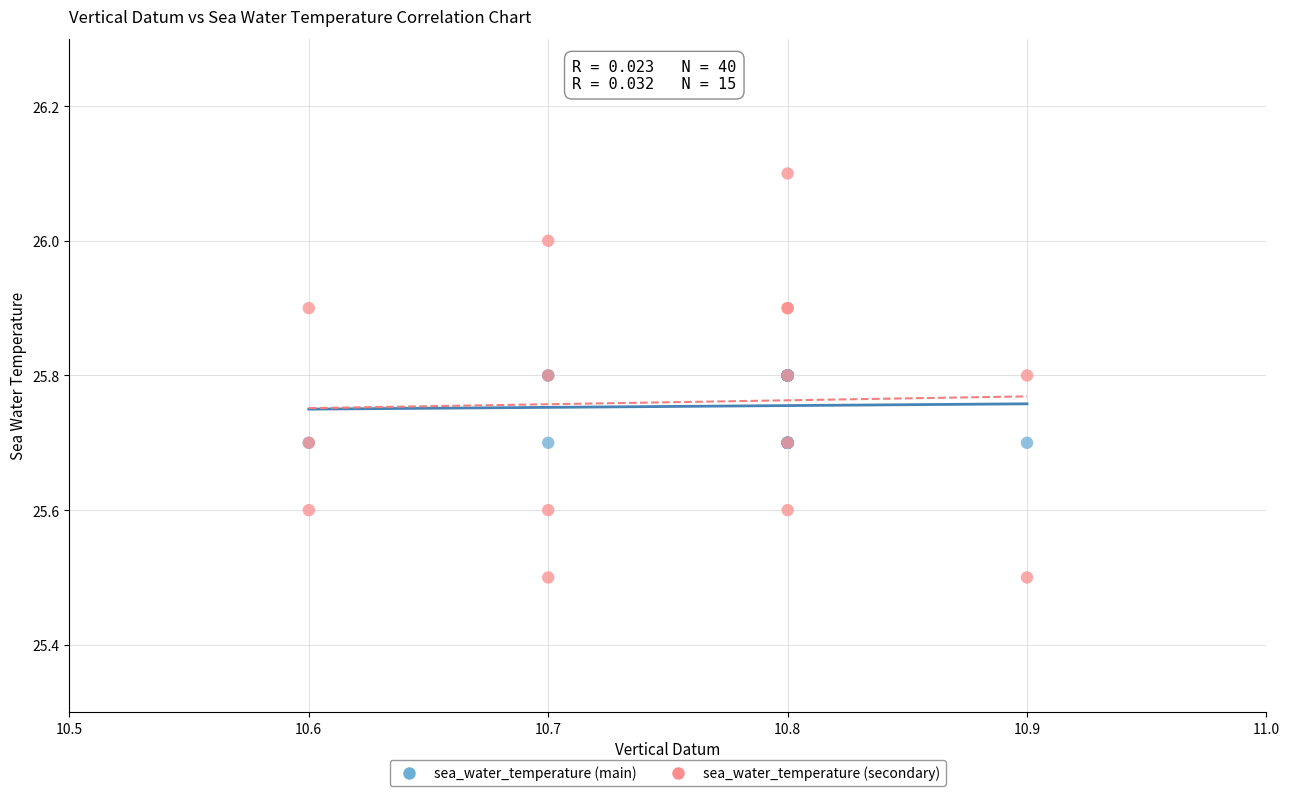

Which series reaches the minimum Y coordinate?

sea_water_temperature (secondary)